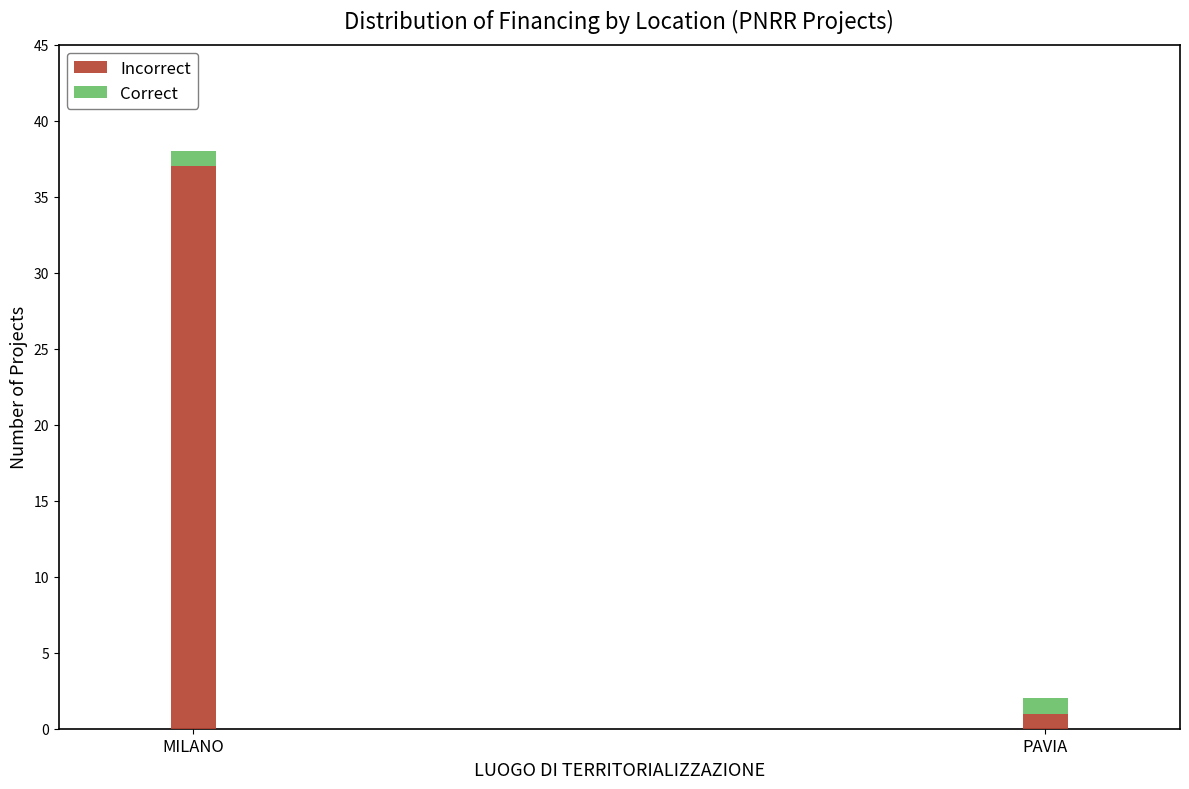

Are the bars horizontal?

No